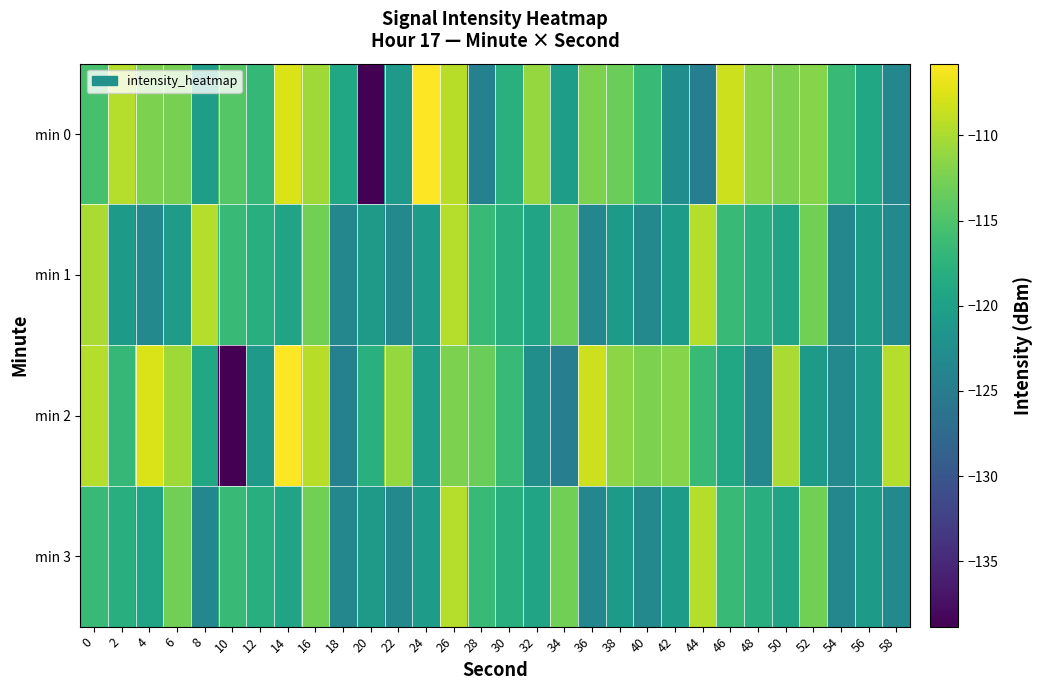

At which category is the sum across all series the highest?

26